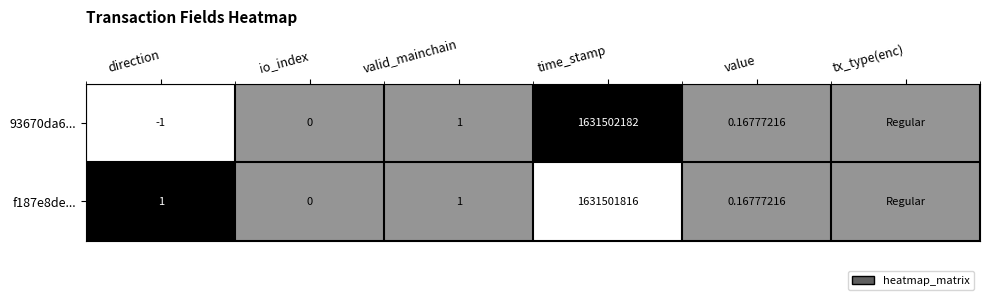

Is the value of 93670da6... at direction greater than the value of f187e8de... at direction?

No